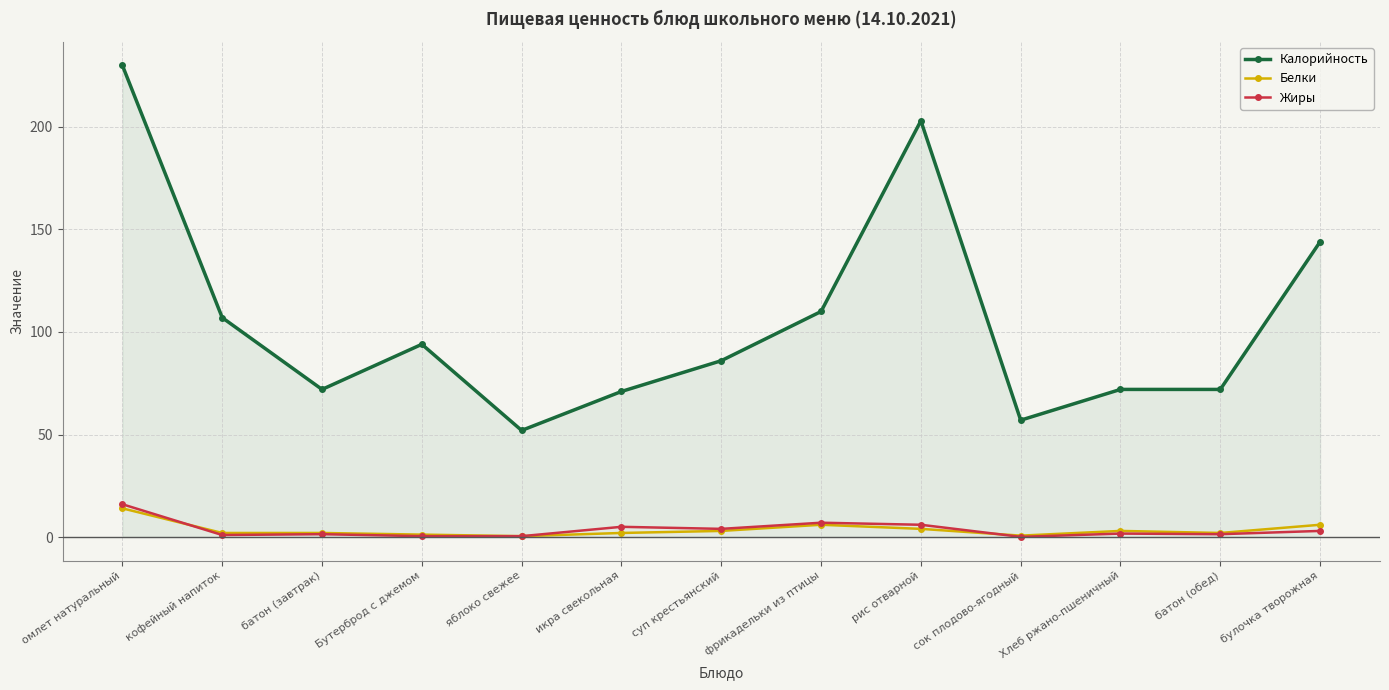

True or false: Жиры and Калорийность intersect in this chart.

False